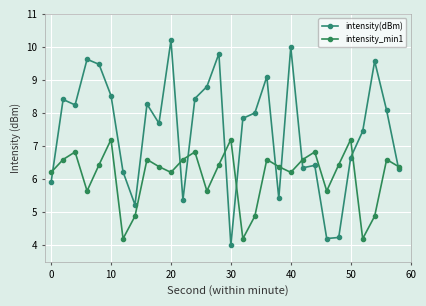

What is the difference between the maximum and minimum values in the intensity(dBm) series?

6.2